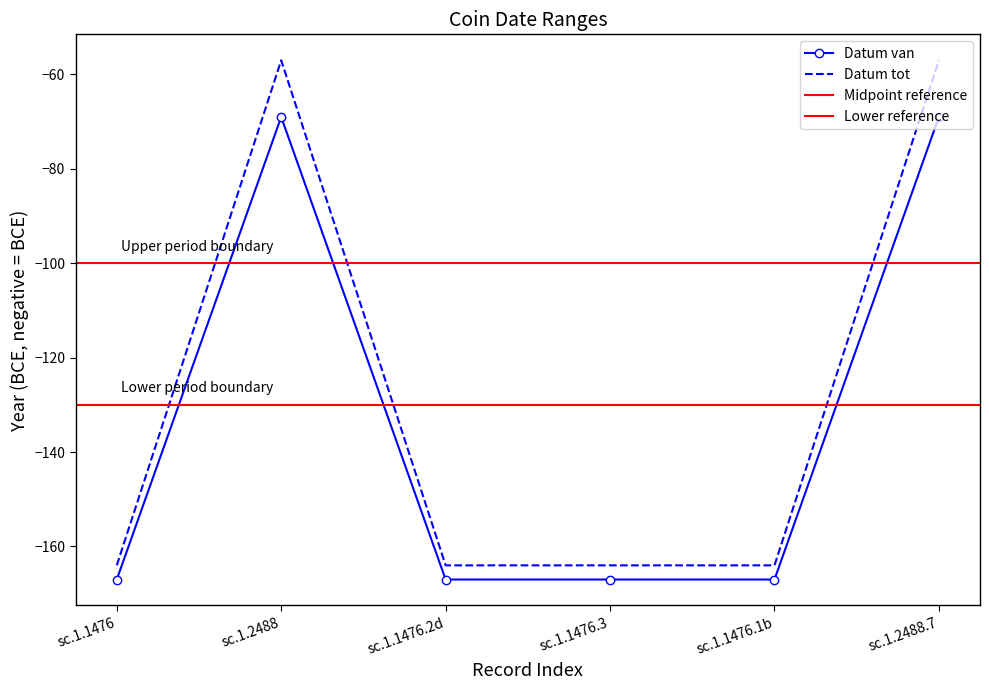

What value does the Datum van series have at sc.1.1476.1b, to the nearest 5?

-165